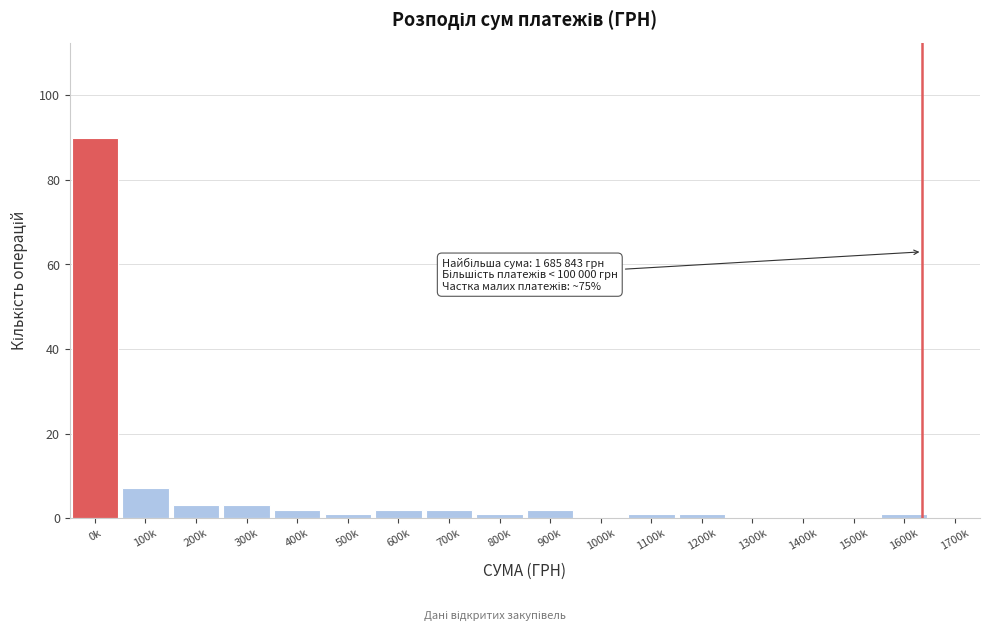

Reading left to right, list all the values displayed in this chart.

0k=90	100k=7	200k=3	300k=3	400k=2	500k=1	600k=2	700k=2	800k=1	900k=2	1000k=0	1100k=1	1200k=1	1300k=0	1400k=0	1500k=0	1600k=1	1700k=0